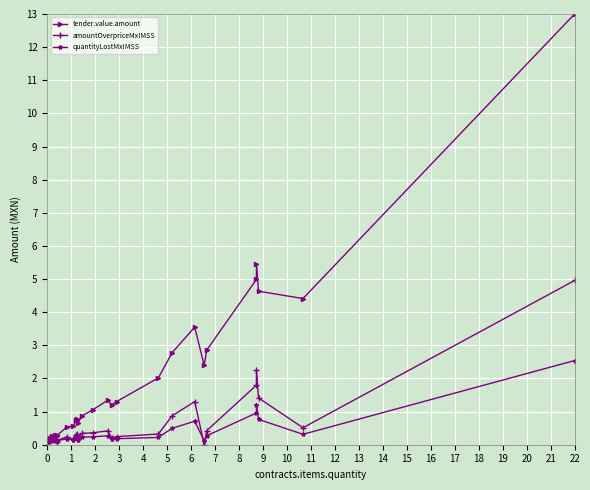

What is the maximum value shown in the chart?

13.0